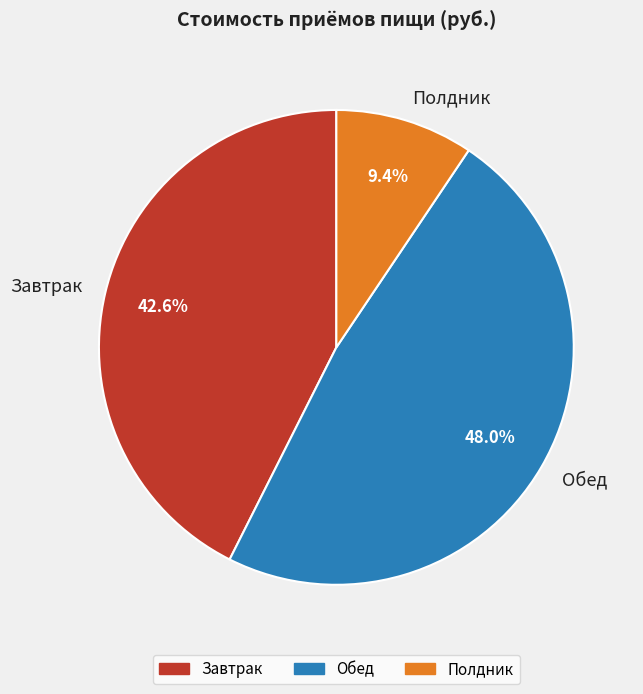

Rank the categories by value from lowest to highest.

Полдник, Завтрак, Обед